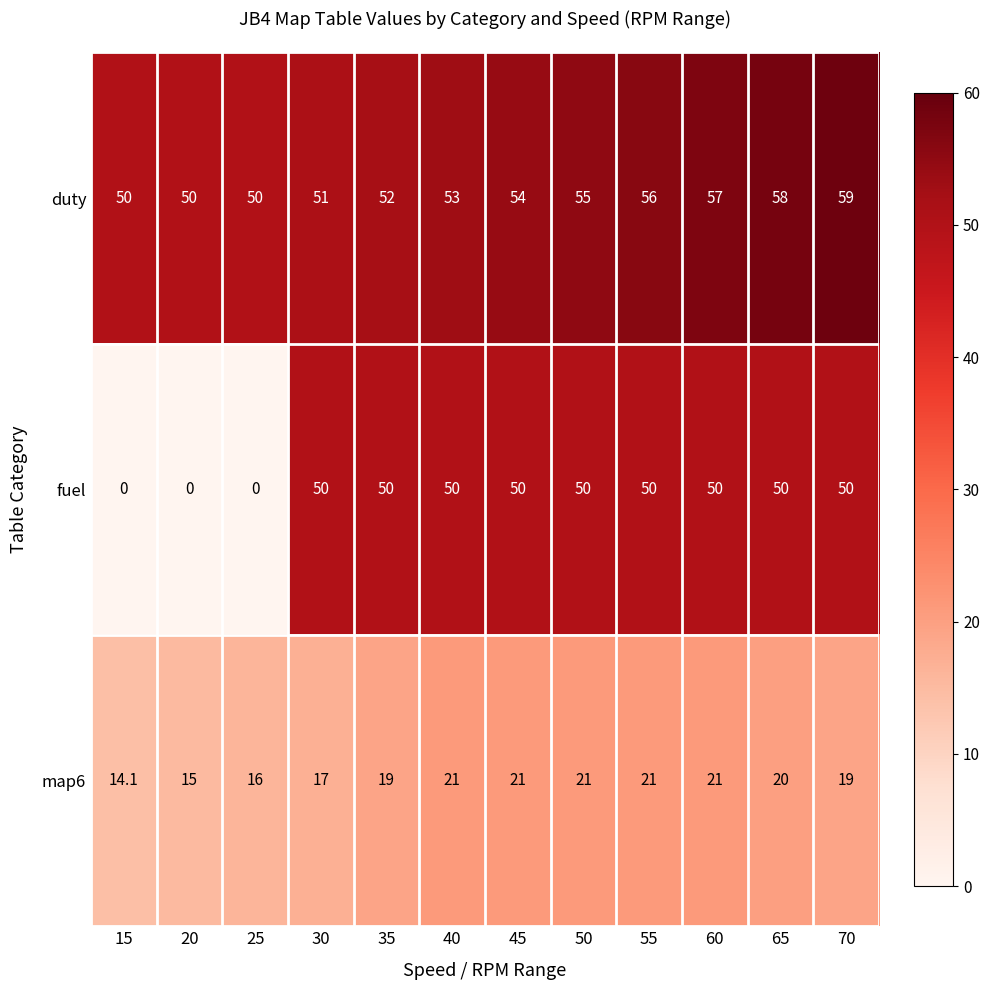

Which series has the largest range (max minus min)?

fuel